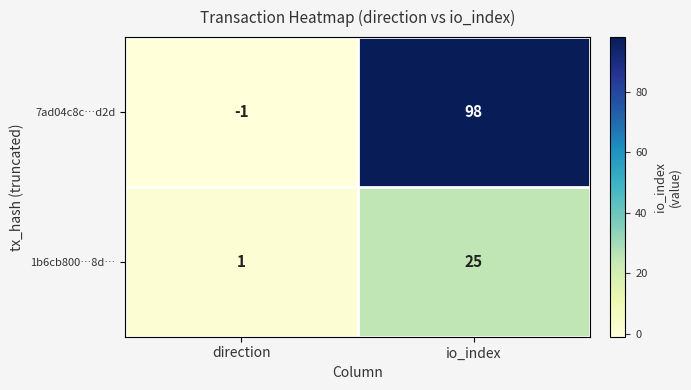

How many distinct data groups are displayed?

2